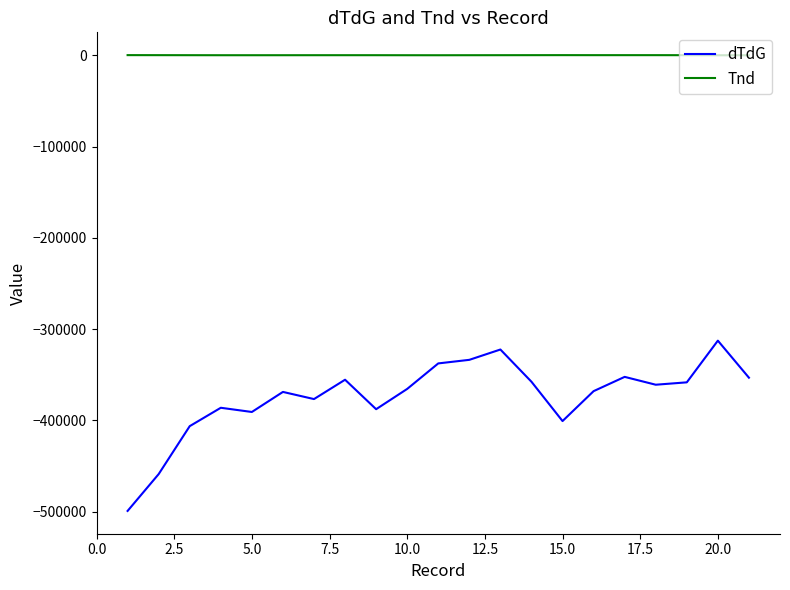

Which series has the largest total across all categories?

Tnd